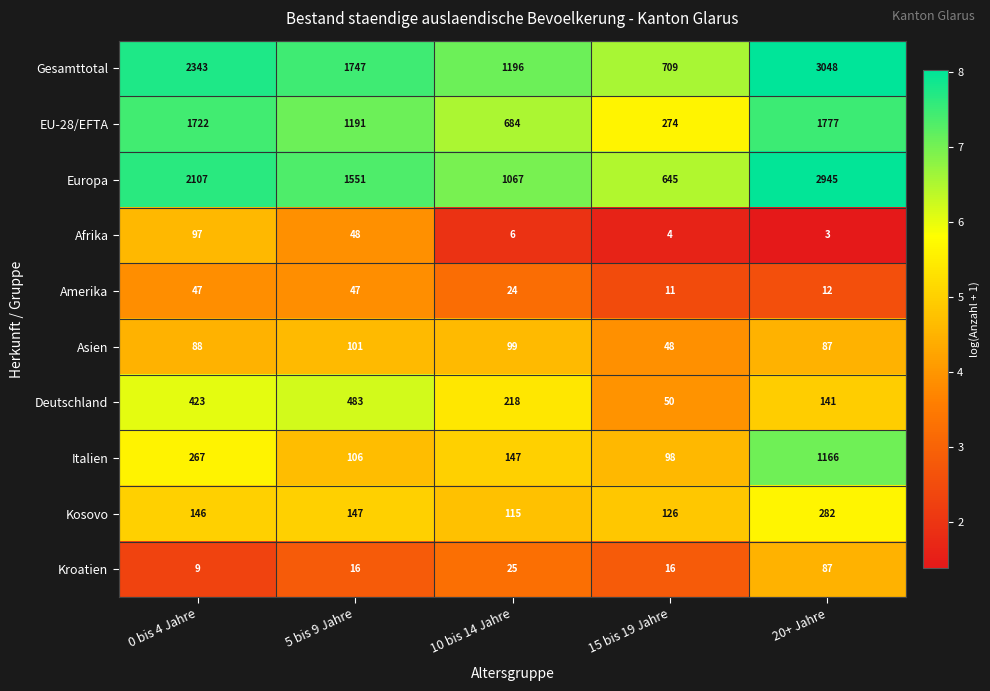

Which series has the widest spread of values?

Gesamttotal